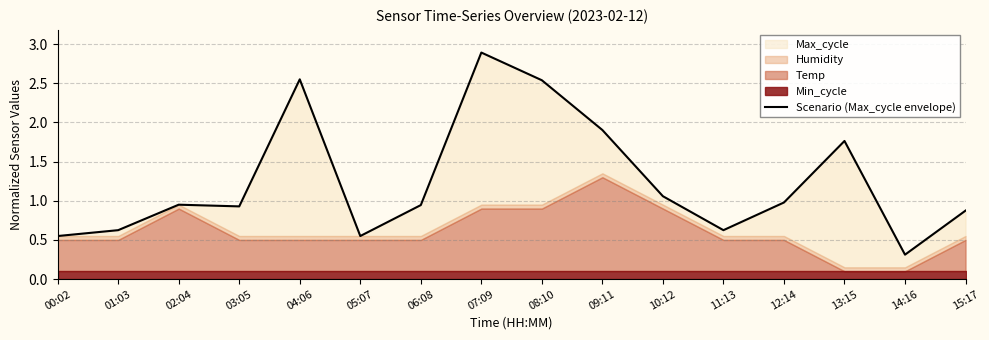

What is the sum of the values at 01:03 and 13:15?

2.4